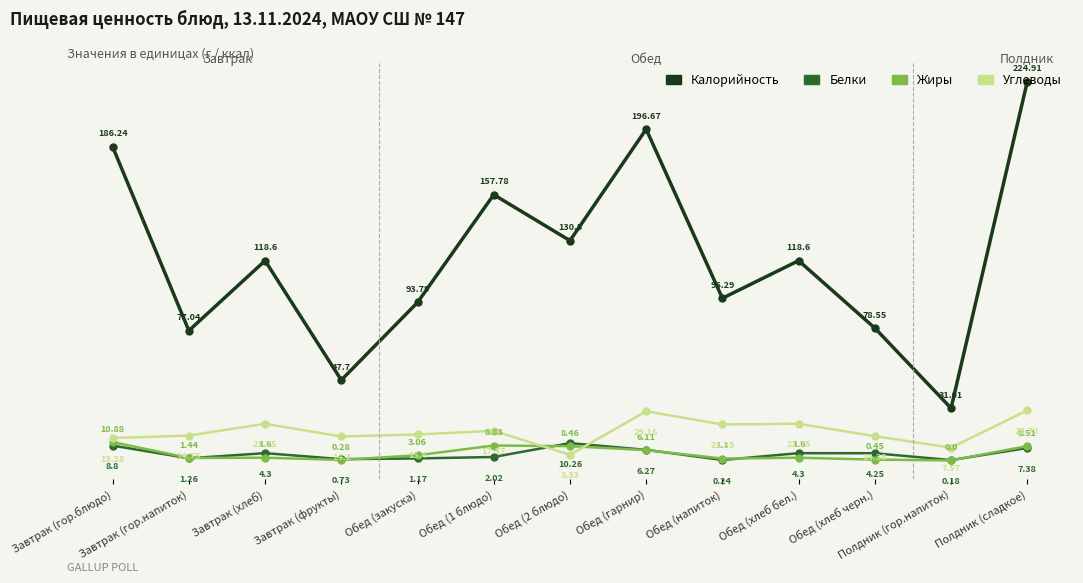

Rank the series at Обед (хлеб черн.) from lowest to highest value.

Жиры, Белки, Углеводы, Калорийность